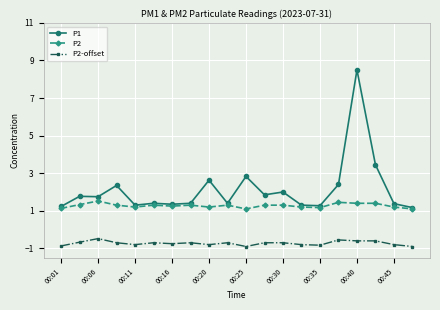

What is the difference between the maximum and minimum values in the P2 series?

0.4